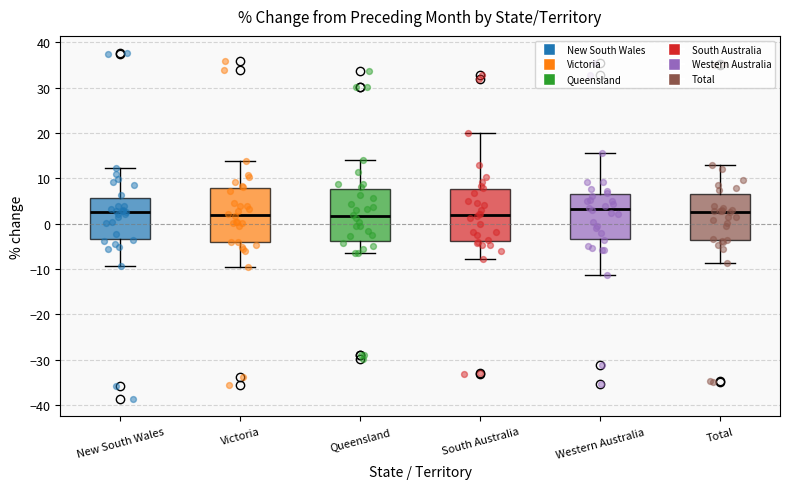

Reading left to right, read every box against the y-axis: the position of its median line, the range the box covers, and the ends of its whiskers. The values are not printed on the chart, so give them approximately, as read against the axis.

New South Wales: median 3, box -3 to 6, whiskers -9 to 12
Victoria: median 2, box -4 to 8, whiskers -9 to 14
Queensland: median 2, box -4 to 8, whiskers -6 to 14
South Australia: median 2, box -4 to 8, whiskers -8 to 20
Western Australia: median 3, box -3 to 7, whiskers -11 to 16
Total: median 3, box -4 to 7, whiskers -9 to 13